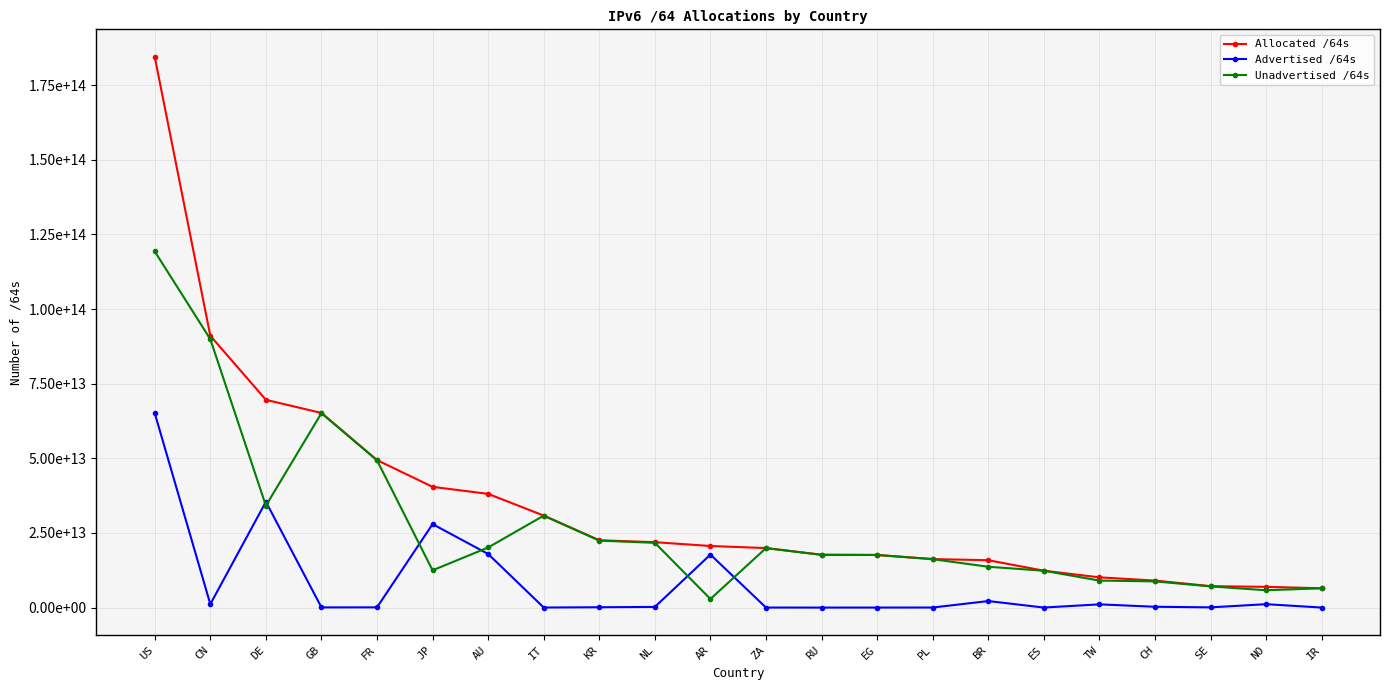

Which series has the largest range (max minus min)?

Allocated /64s